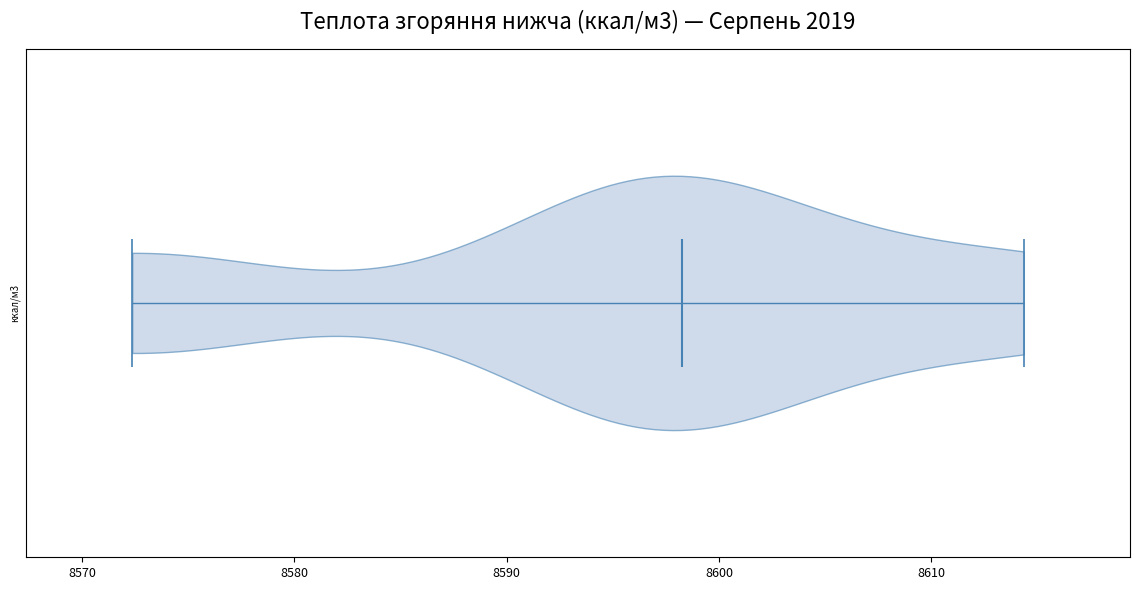

Read this violin plot against the x-axis: where its median line is, and the lowest and highest points the violin reaches. The values are not printed on the chart, so give them approximately, as read against the axis.

median line 8598, lowest point 8572, highest point 8614